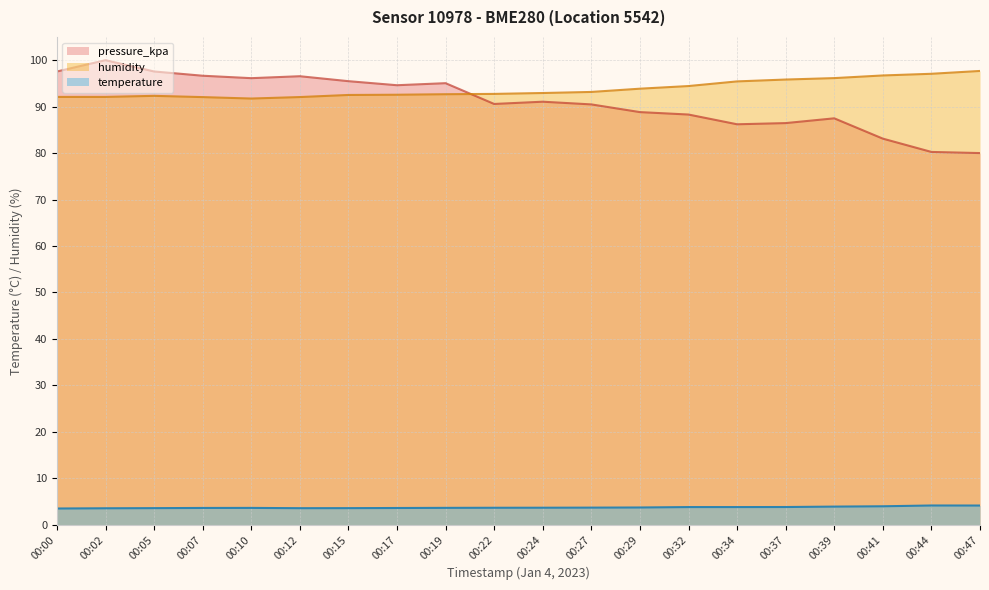

What is the difference between the highest and lowest values at 00:32?

90.6